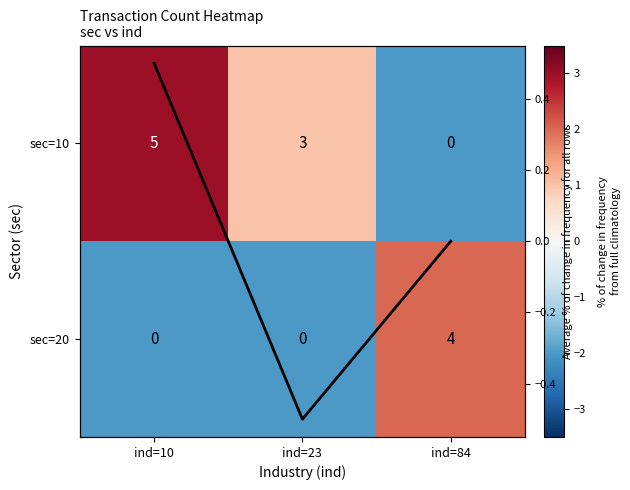

The Column mean series shows 0.2 at ind=10. True or false?

False